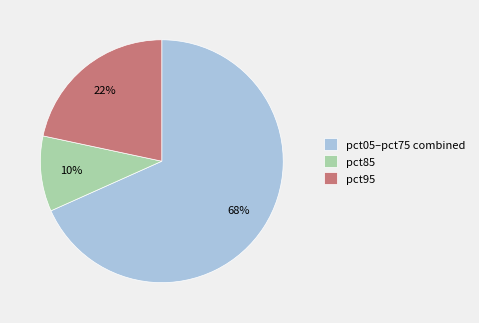

To the nearest percent, what percentage of the pie is pct85?

10%